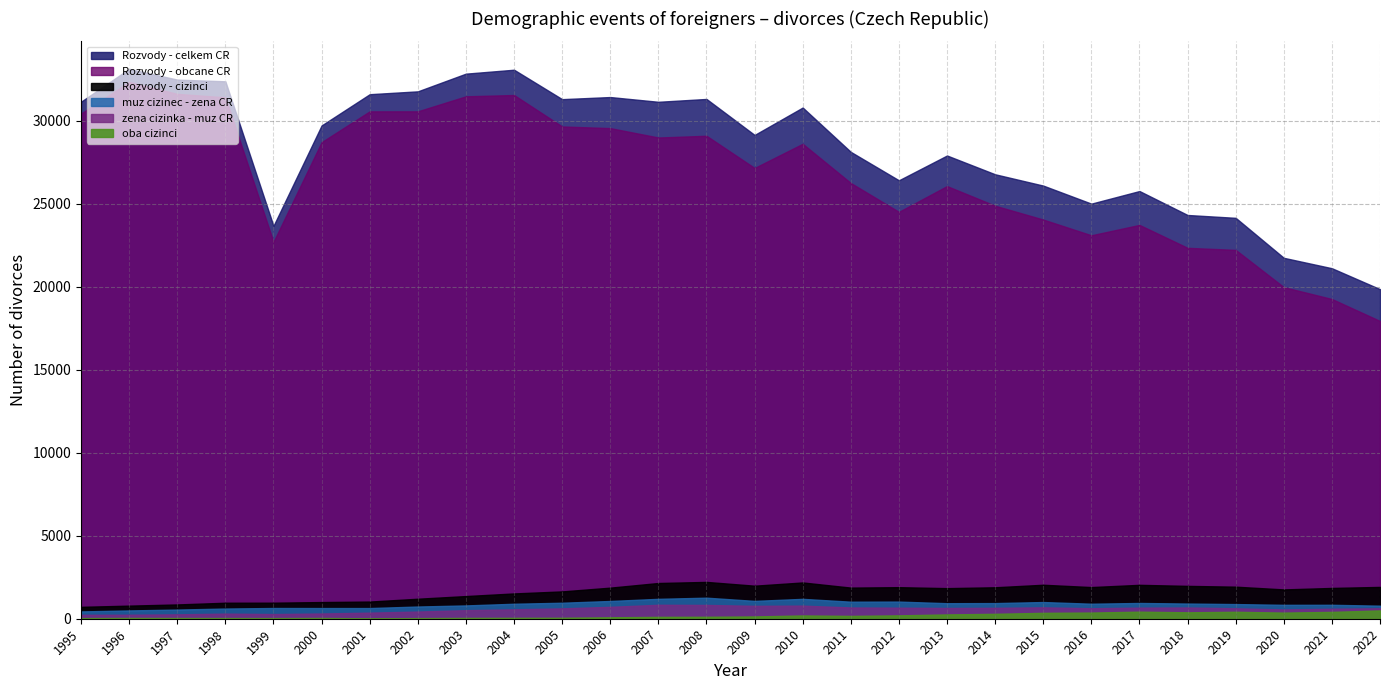

Reading left to right, what are all the values shown in this chart?

Rozvody - celkem CR: 31135	33113	32465	32363	23657	29704	31586	31758	32824	33060	31288	31415	31129	31300	29133	30783	28113	26402	27895	26764	26083	24996	25755	24313	24141	21734	21107	19846
Rozvody - obcane CR: 30419	32325	31605	31400	22692	28700	30553	30554	31459	31537	29643	29543	28978	29083	27144	28599	26239	24502	26053	24870	24037	23090	23714	22335	22211	19969	19253	17930
Rozvody - cizinci: 716	788	860	963	965	1004	1033	1204	1365	1523	1645	1872	2151	2217	1989	2184	1874	1900	1842	1894	2046	1906	2041	1978	1930	1765	1854	1916
muz cizinec - zena CR: 440	500	552	614	646	643	643	735	801	902	963	1069	1198	1268	1074	1197	1026	1032	935	942	1005	904	949	914	883	837	839	786
zena cizinka - muz CR: 237	241	265	308	281	315	366	432	515	568	625	717	840	831	777	790	678	665	648	656	686	631	667	677	629	559	603	630
oba cizinci: 39	47	43	41	38	46	24	37	49	53	57	86	113	118	138	197	170	203	259	296	355	371	425	387	418	369	412	500